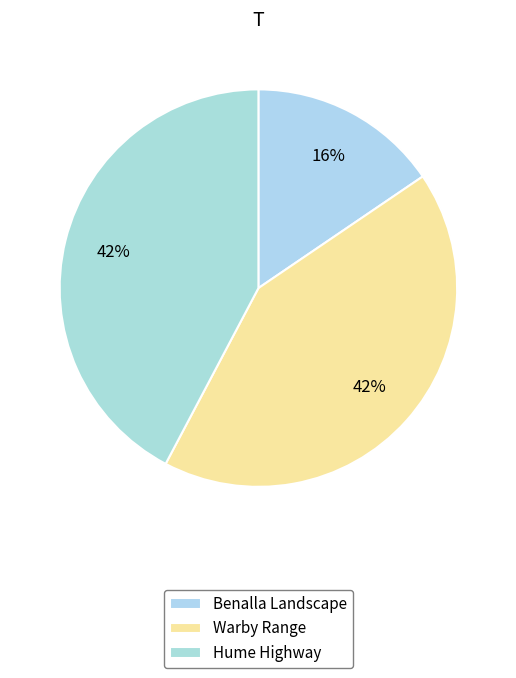

Which slice is the smallest?

Benalla Landscape